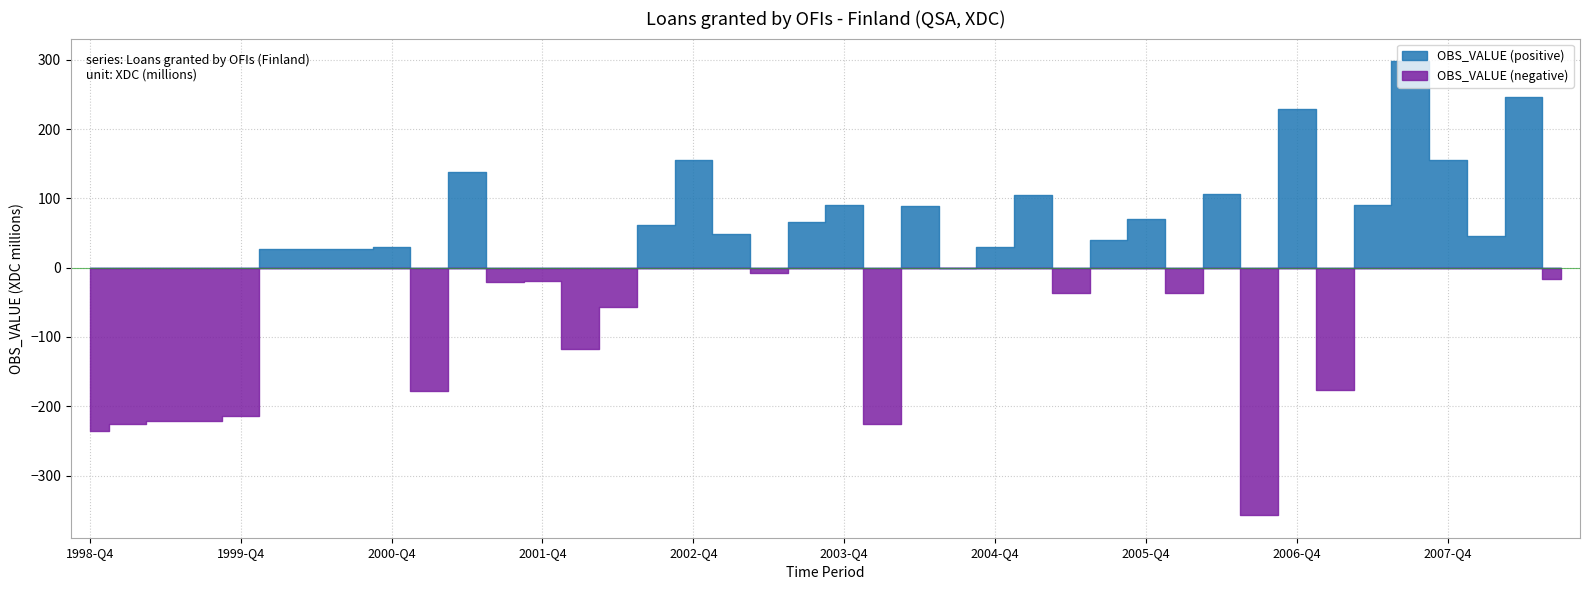

Is it true that the value at 2006-Q4 is 62?

False